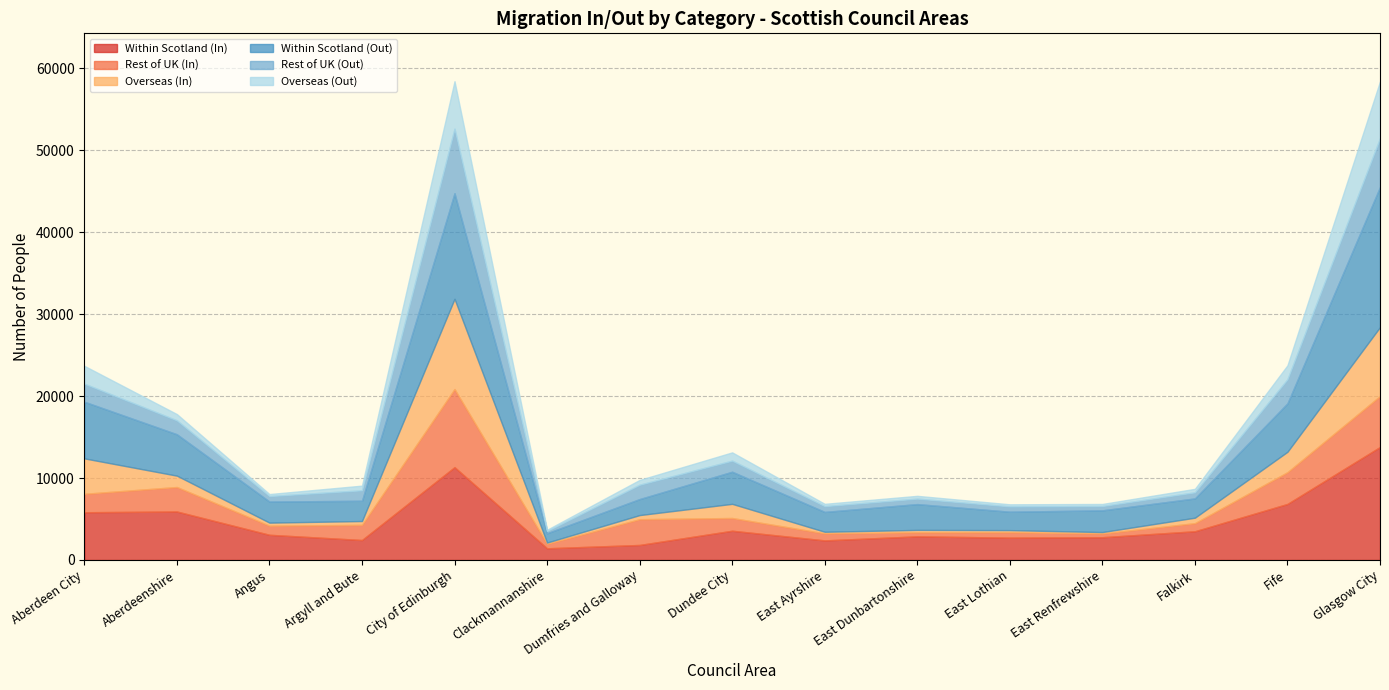

True or false: Rest of UK (Out) has a value of 993 at East Dunbartonshire.

False